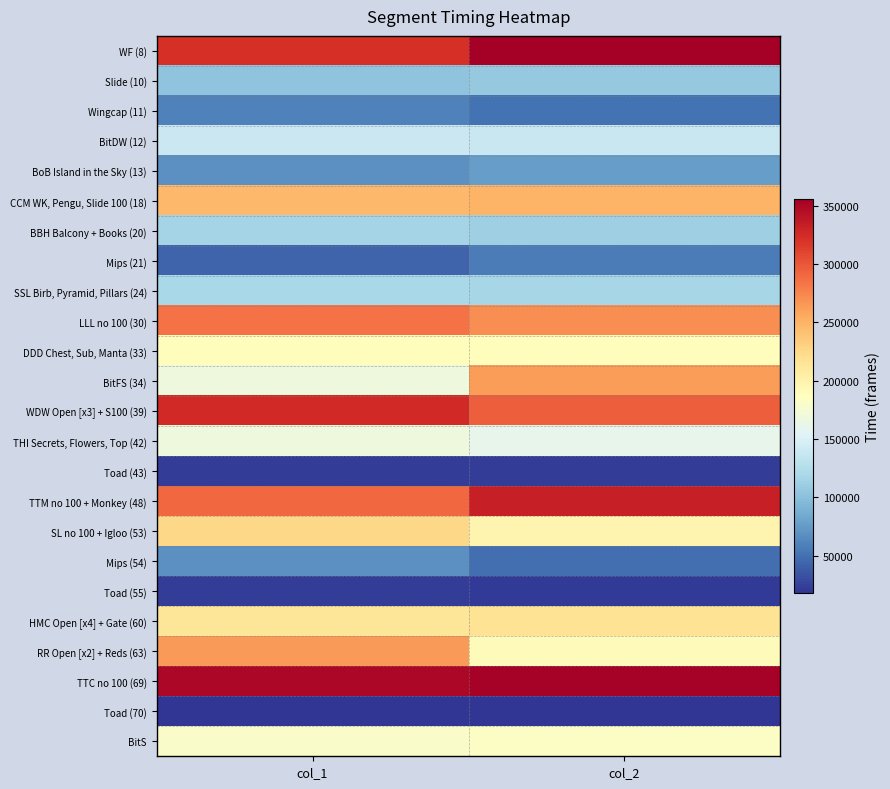

Rank the series by their maximum value, from lowest to highest.

Toad (70), Toad (55), Toad (43), Mips (21), Wingcap (11), Mips (54), BoB Island in the Sky (13), Slide (10), BBH Balcony + Books (20), SSL Birb, Pyramid, Pillars (24), BitDW (12), THI Secrets, Flowers, Top (42), BitS, DDD Chest, Sub, Manta (33), HMC Open [x4] + Gate (60), SL no 100 + Igloo (53), CCM WK, Pengu, Slide 100 (18), BitFS (34), RR Open [x2] + Reds (63), LLL no 100 (30), WDW Open [x3] + S100 (39), TTM no 100 + Monkey (48), TTC no 100 (69), WF (8)